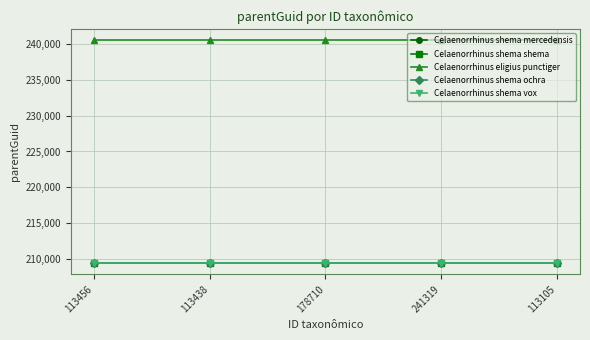

Does the chart have visible grid lines?

Yes